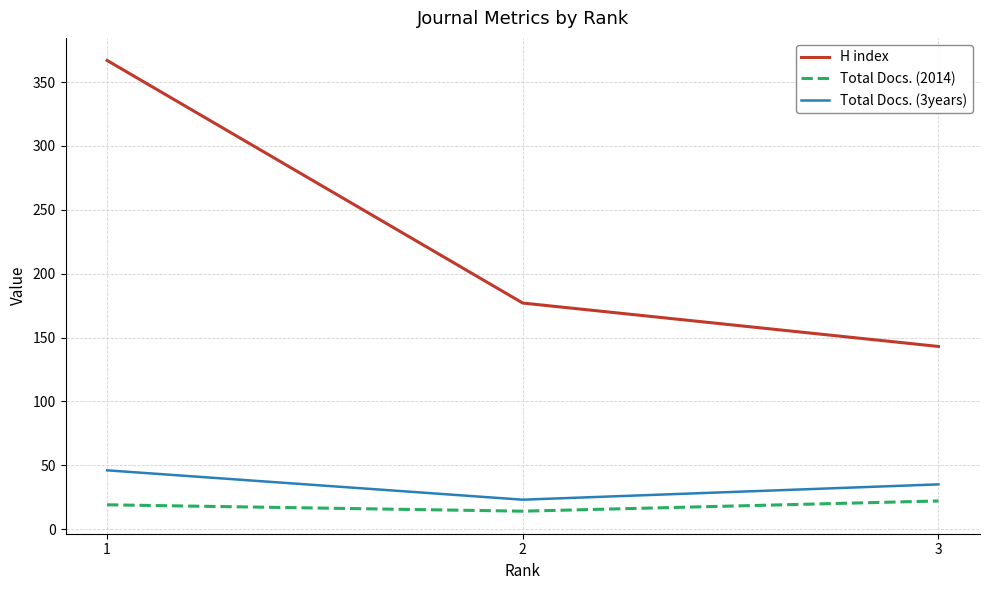

How many values in the Total Docs. (3years) series are below 35?

1